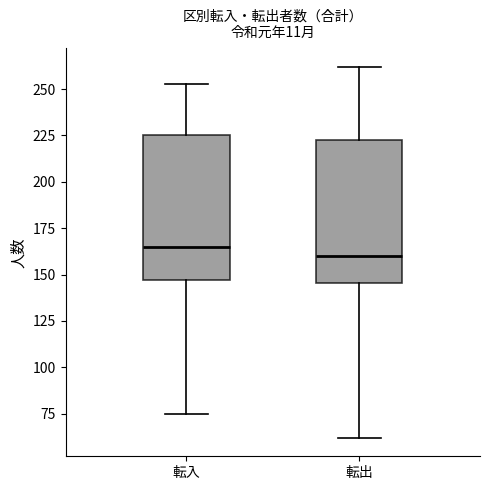

Reading left to right, read every box against the y-axis: the position of its median line, the range the box covers, and the ends of its whiskers. The values are not printed on the chart, so give them approximately, as read against the axis.

転入: median 165, box 145 to 225, whiskers 75 to 255
転出: median 160, box 145 to 225, whiskers 60 to 260